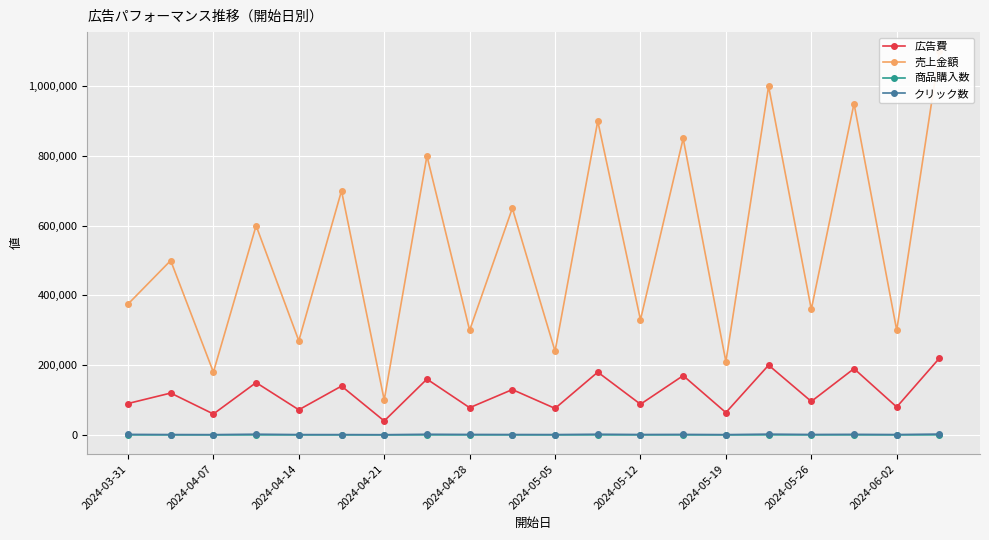

What is the total value across all series at 15?

1202300